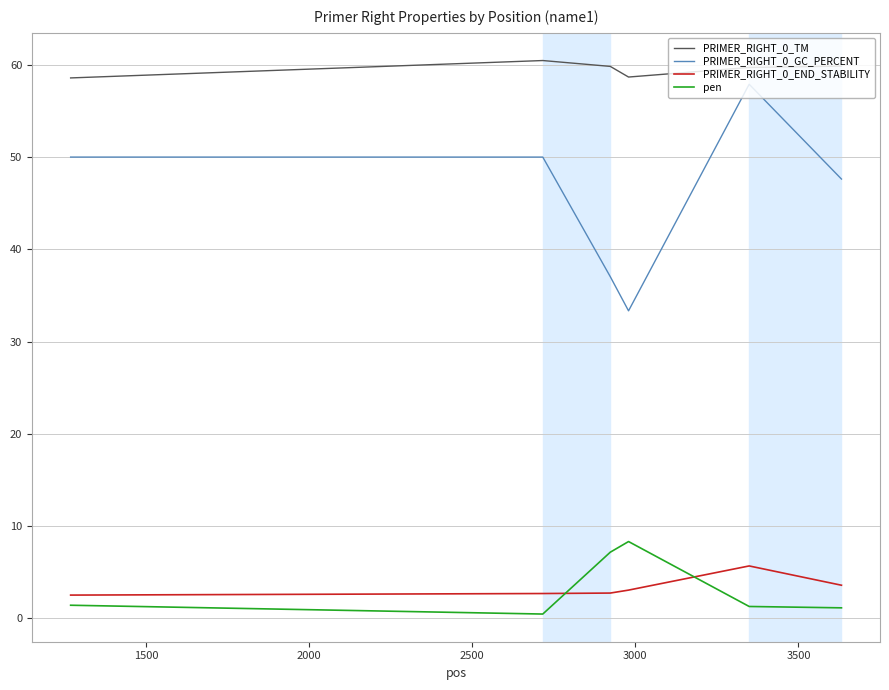

Which series has the widest spread of values?

PRIMER_RIGHT_0_GC_PERCENT